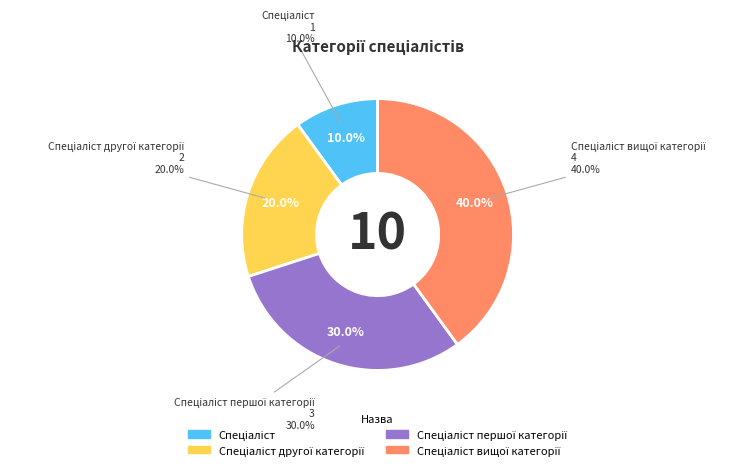

To the nearest percent, what is the combined percentage of Спеціаліст першої категорії and Спеціаліст другої категорії?

50%